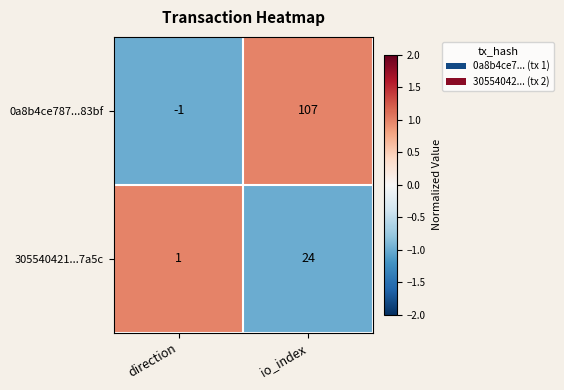

Rank the series by their maximum value, from highest to lowest.

0a8b4ce787...83bf, 305540421...7a5c